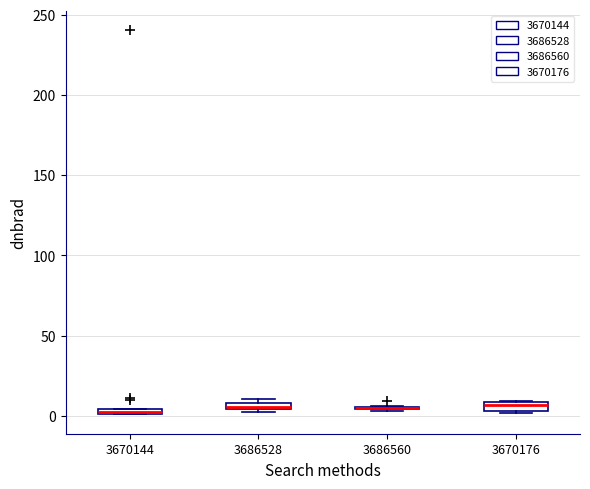

Where is the lower edge of the box at x = 3670144 on the y-axis? The values are not printed on the chart, so give them approximately, as read against the axis.

0